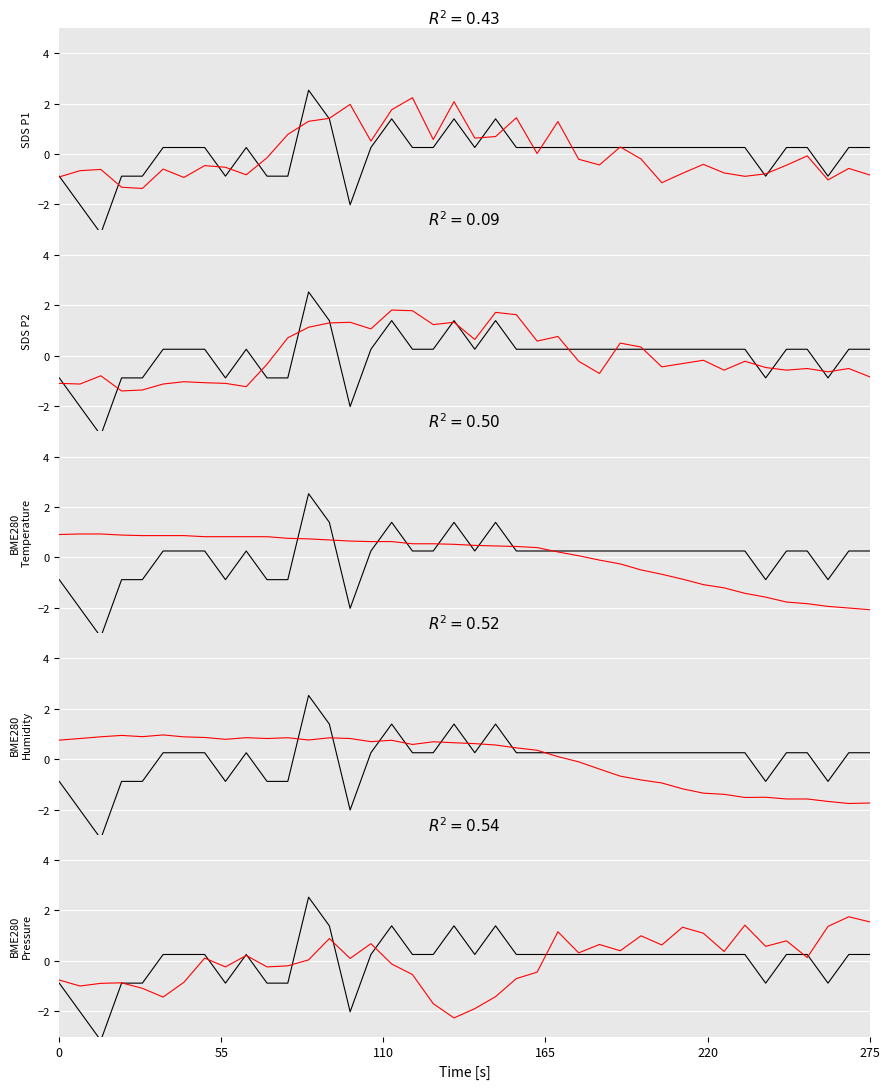

How many values in the BME280
Temperature series exceed 0?

26